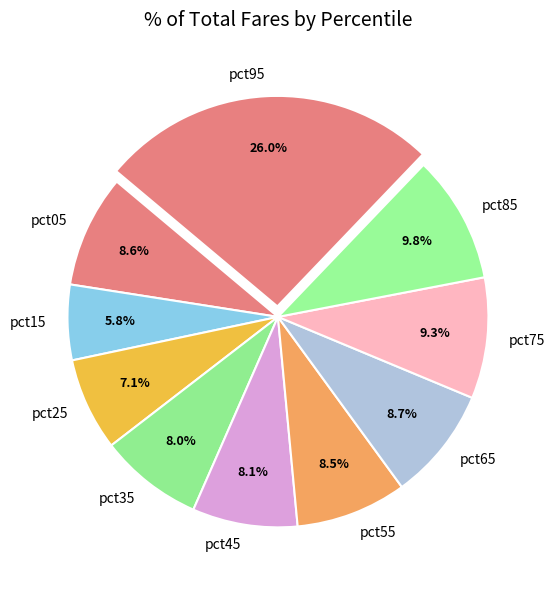

What portion of the pie excludes pct95?

74.0%